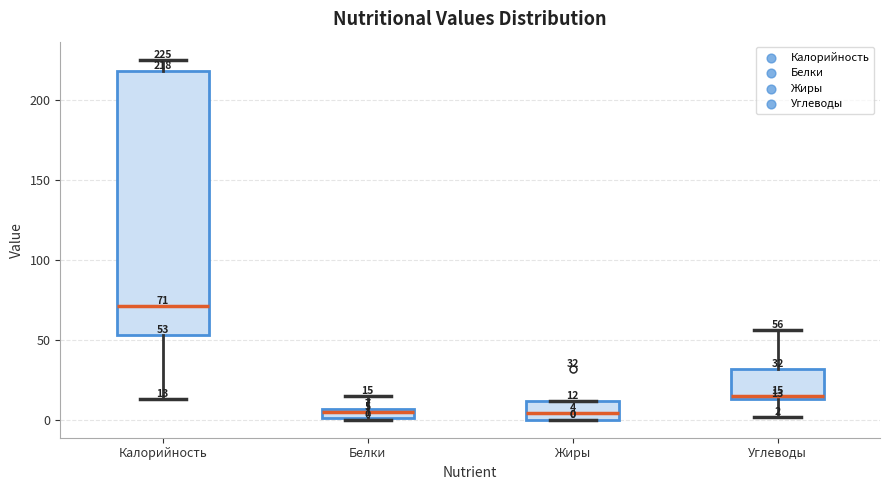

Comparing the boxes themselves (not the whiskers), which one is the tallest?

Калорийность